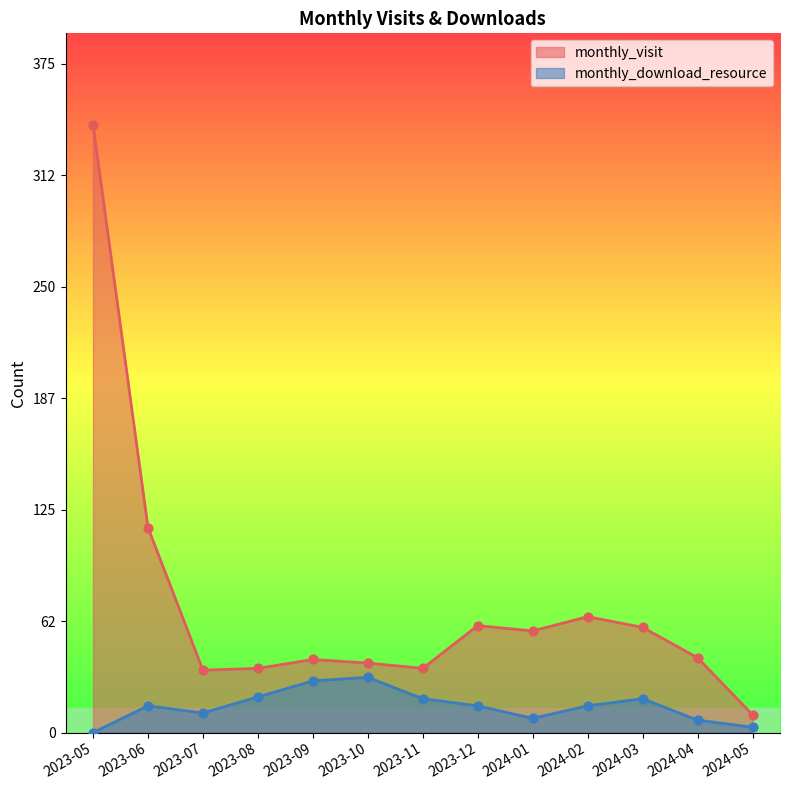

At which category is the sum across all series the highest?

2023-05